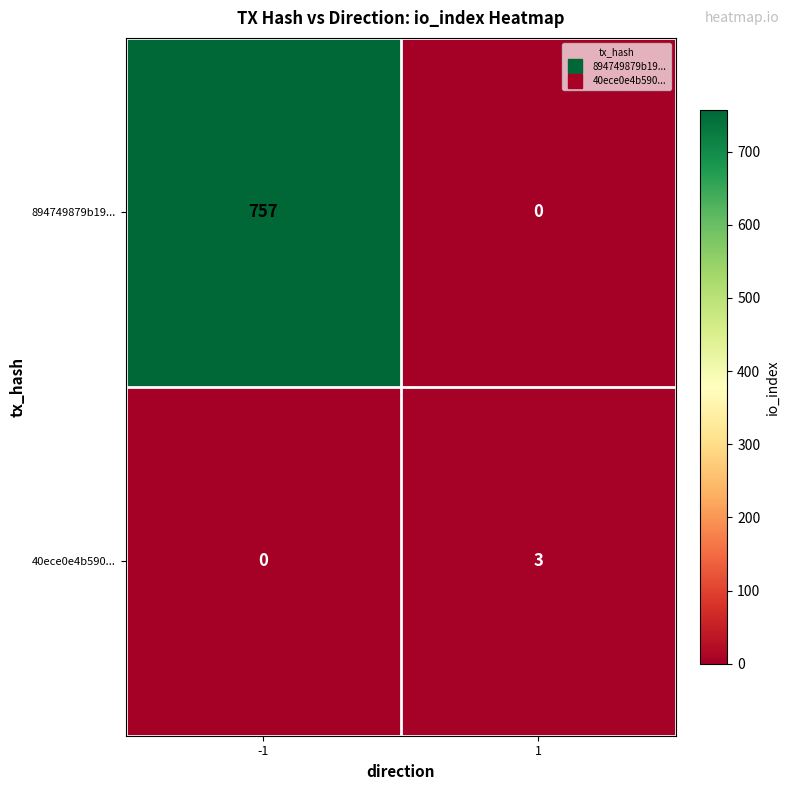

At which category is the sum across all series the highest?

-1